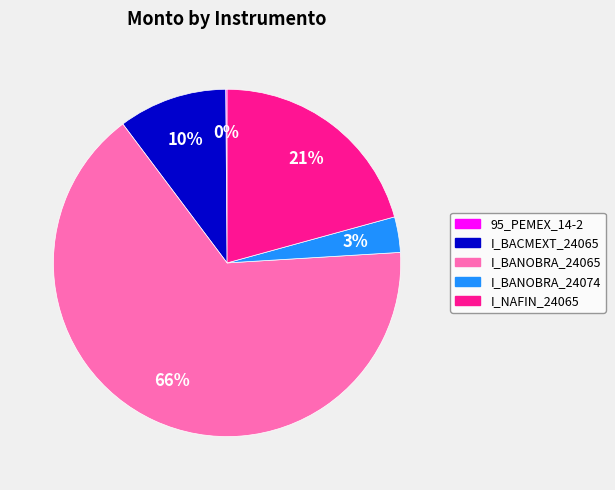

To the nearest percent, what is the average slice percentage?

20%